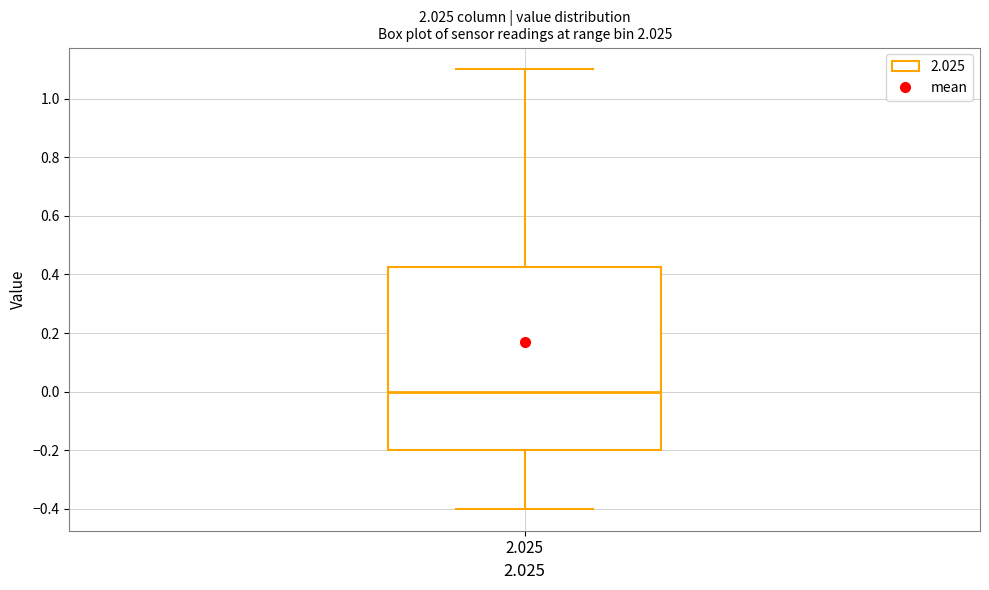

Transcribe this box plot: give where the median line is, the range the box spans, and where the two whiskers end, as read against the y-axis. The values are not printed on the chart, so give them approximately, as read against the axis.

median 0.00, box -0.20 to 0.42, whiskers -0.40 to 1.10